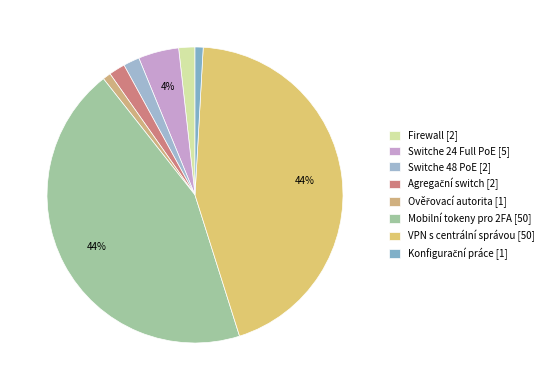

What is the change in value from Firewall to VPN s centrální správou?

+48